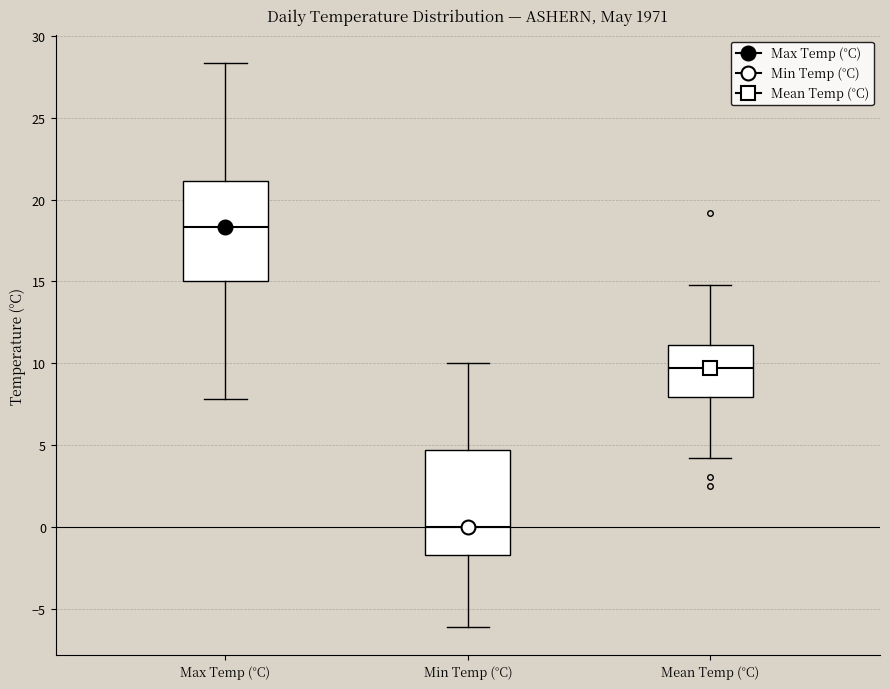

Reading left to right, read every box against the y-axis: the position of its median line, the range the box covers, and the ends of its whiskers. The values are not printed on the chart, so give them approximately, as read against the axis.

Max Temp (°C): median 18.5, box 15.0 to 21.0, whiskers 8.0 to 28.5
Min Temp (°C): median 0.0, box -1.5 to 4.5, whiskers -6.0 to 10.0
Mean Temp (°C): median 9.5, box 8.0 to 11.0, whiskers 4.0 to 15.0